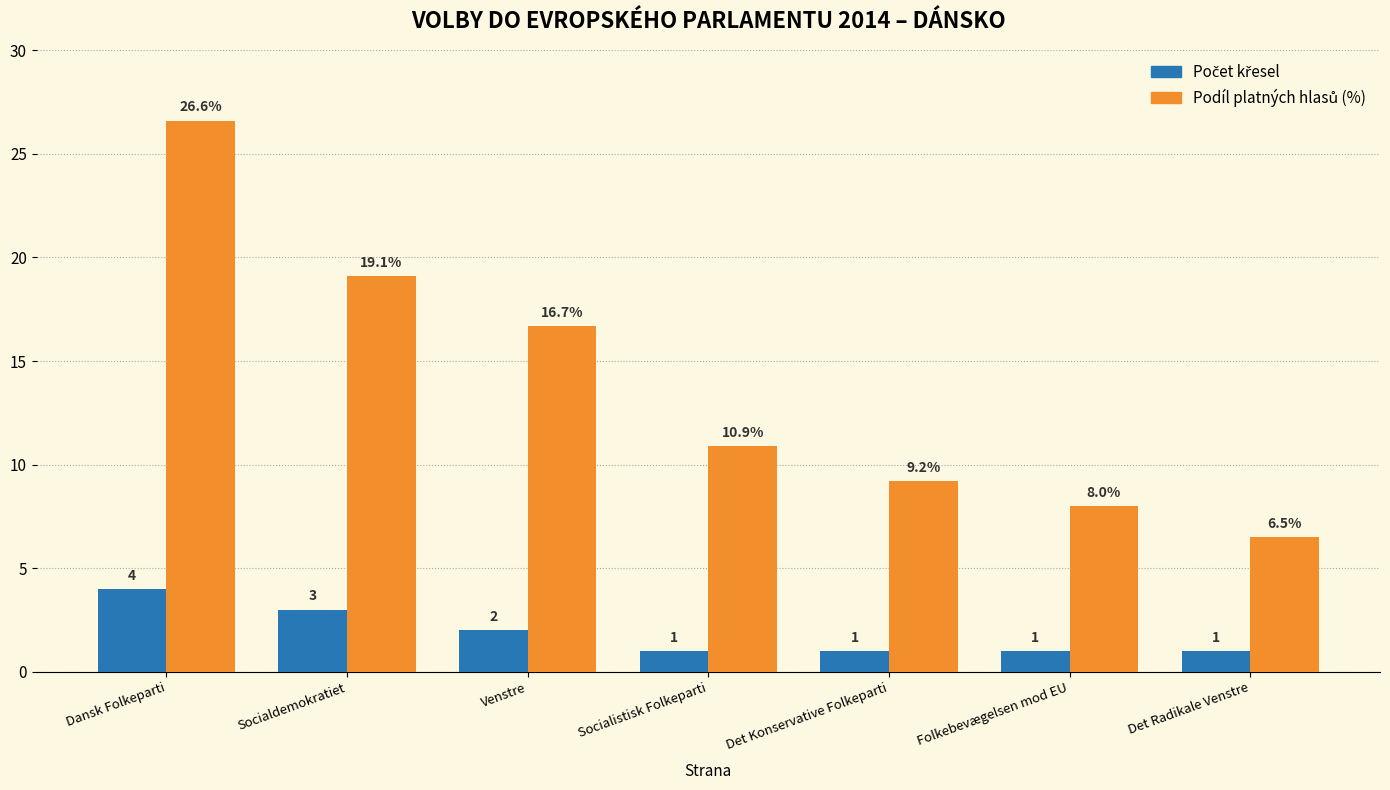

At which category is the sum across all series the highest?

Dansk Folkeparti